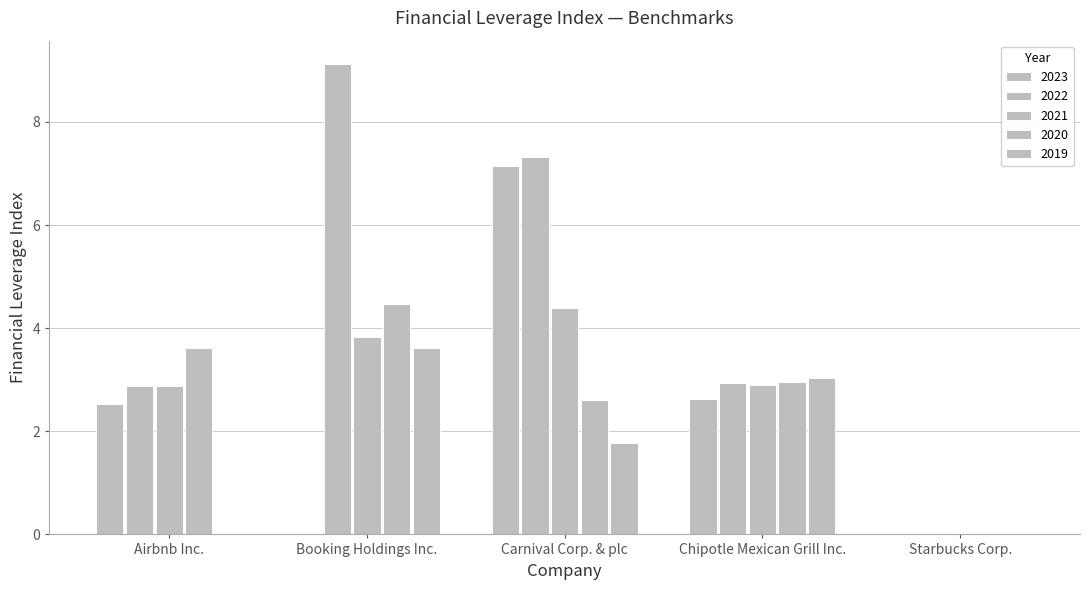

Is it true that 2022 equals 2.9 at Airbnb Inc.?

True